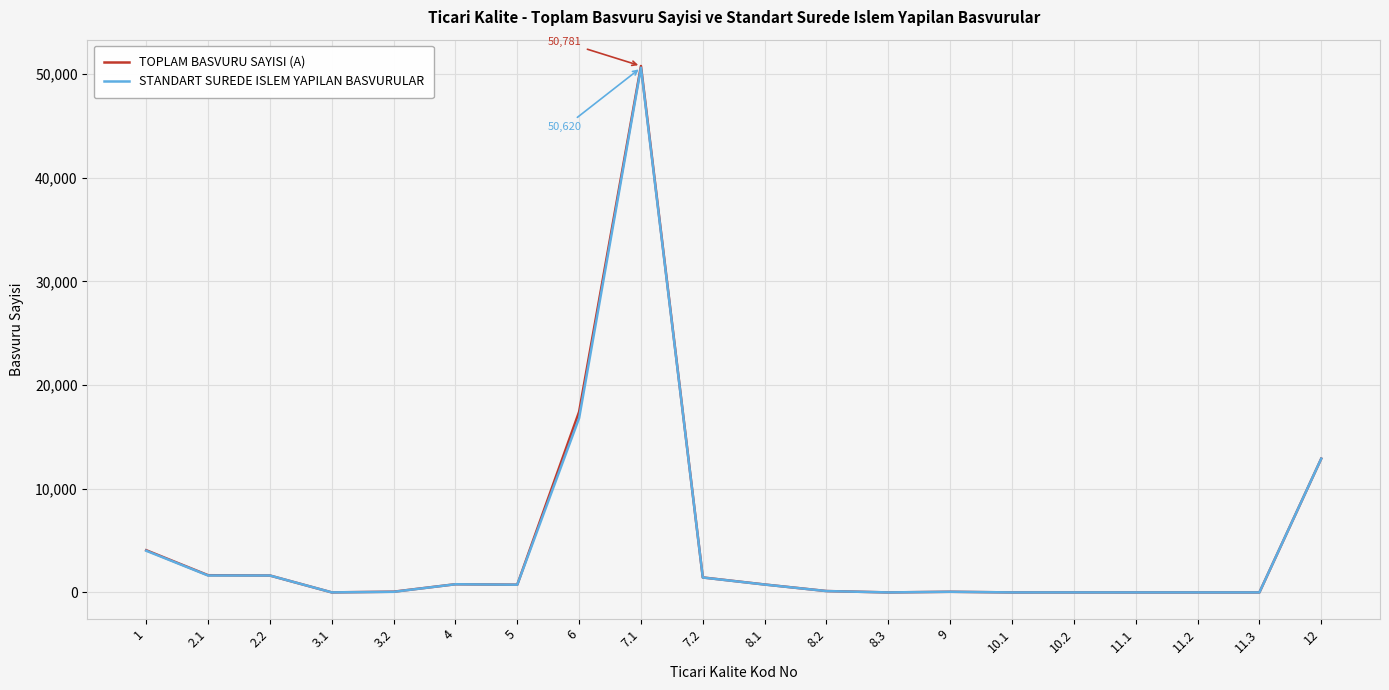

At which label does STANDART SUREDE ISLEM YAPILAN BASVURULAR first exceed 745?

1